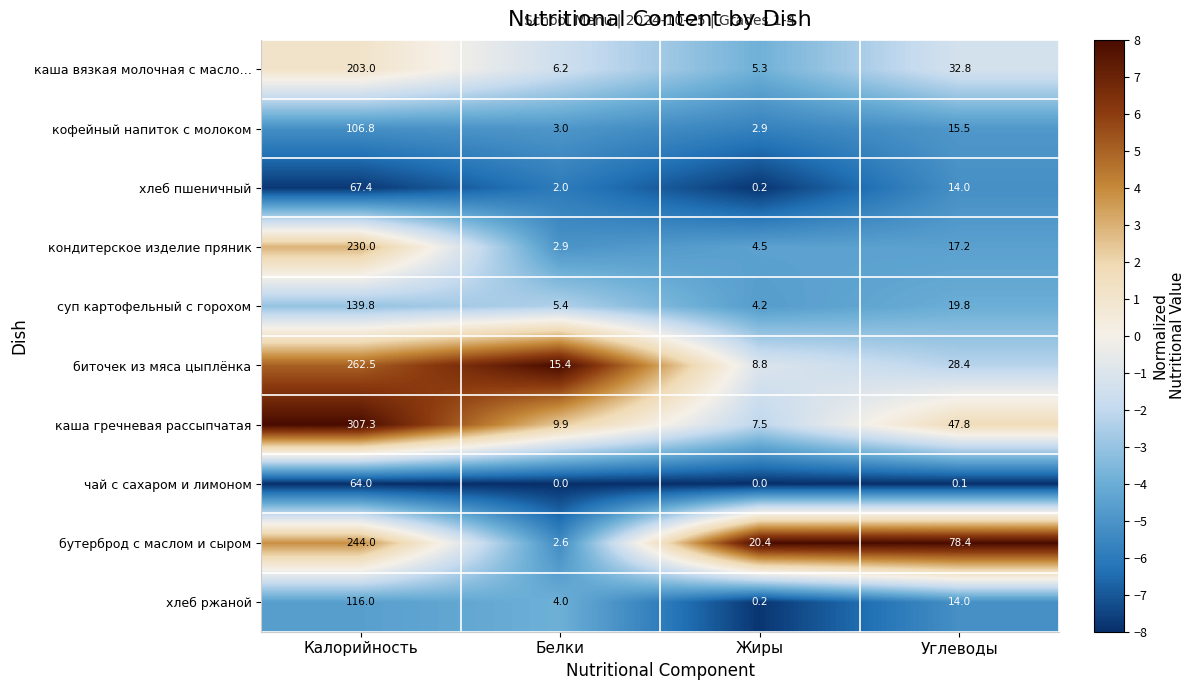

True or false: хлеб пшеничный has a value of 0.2 at Жиры.

True